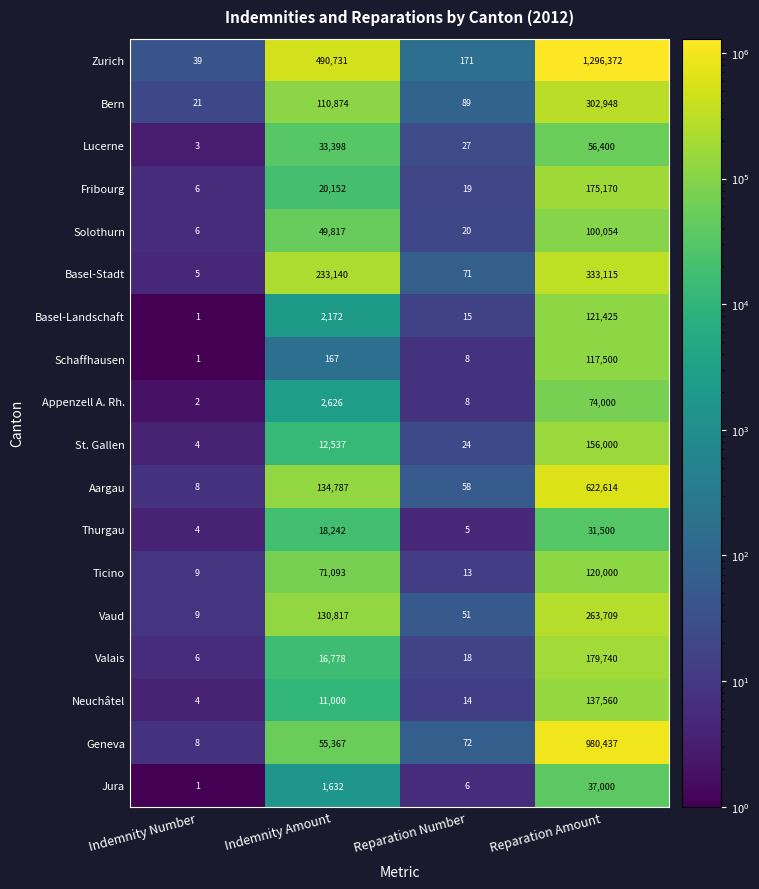

At which category is the sum across all series the highest?

Reparation Amount